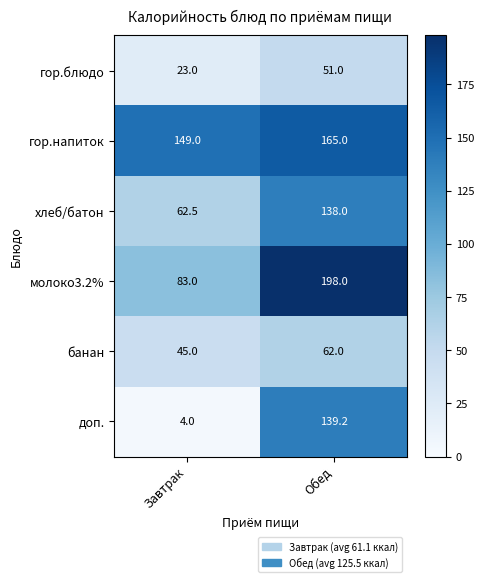

Rank the series at Обед from lowest to highest value.

гор.блюдо, банан, хлеб/батон, доп., гор.напиток, молоко3.2%